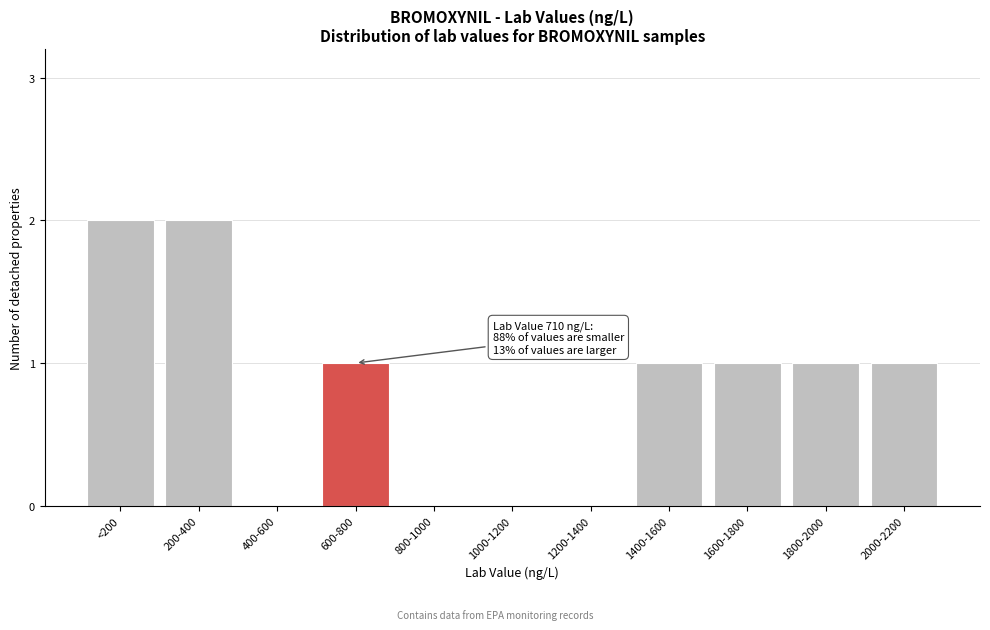

Reading left to right, list all the values displayed in this chart.

<200=2	200-400=2	400-600=0	600-800=1	800-1000=0	1000-1200=0	1200-1400=0	1400-1600=1	1600-1800=1	1800-2000=1	2000-2200=1